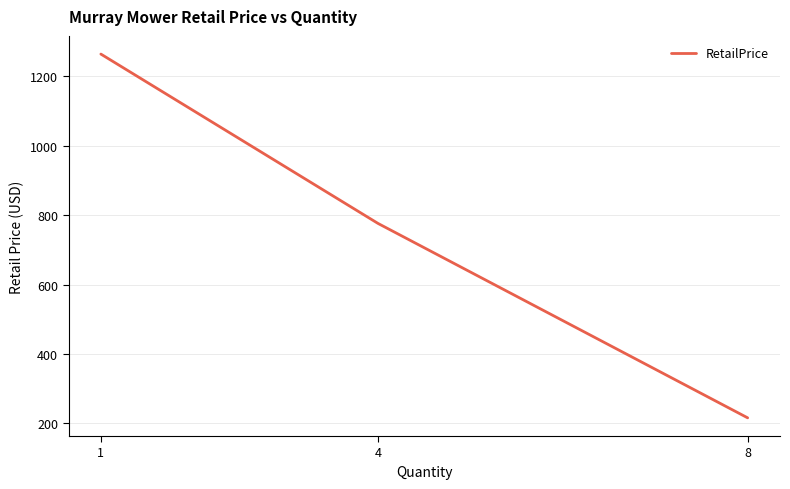

Does the chart display data point markers on the line(s)?

No